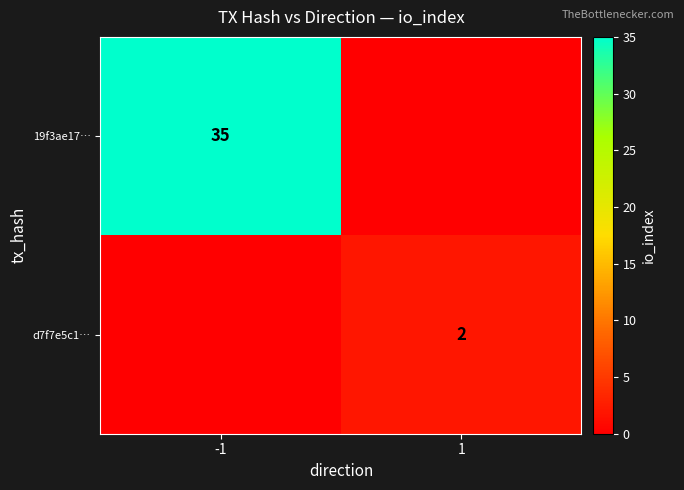

The value of 19f3ae17… at -1 is 59. True or false?

False